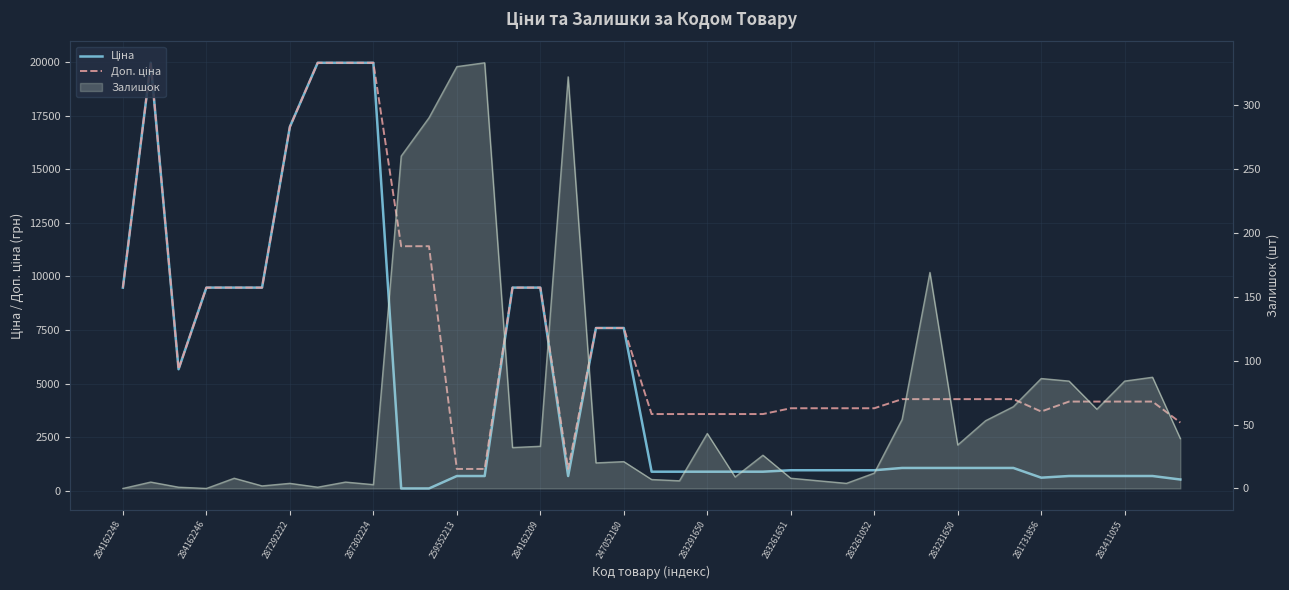

What is the total value across all series at 283261052?

4817.6